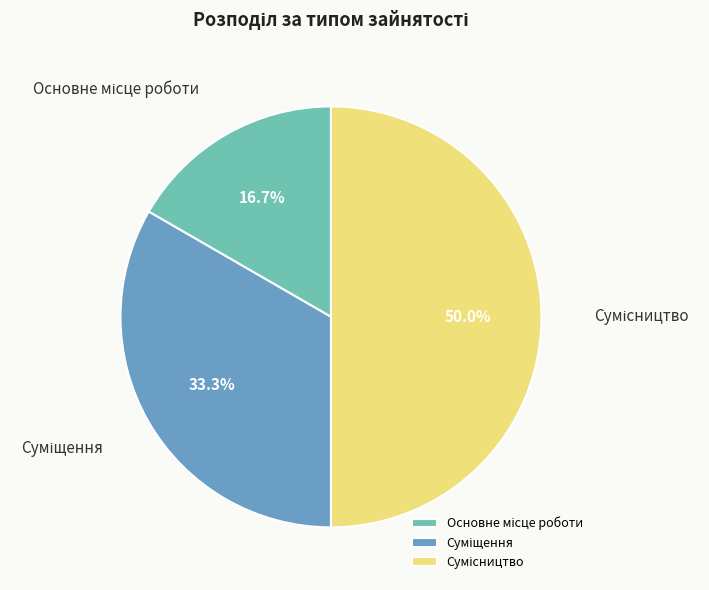

How many slices are in this pie chart?

3